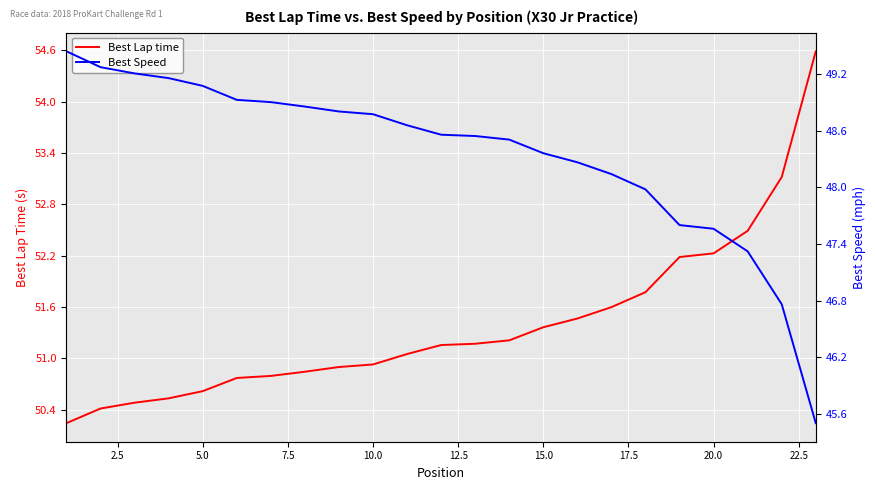

True or false: Best Lap time has a value of 52.2 at 20.0.

True